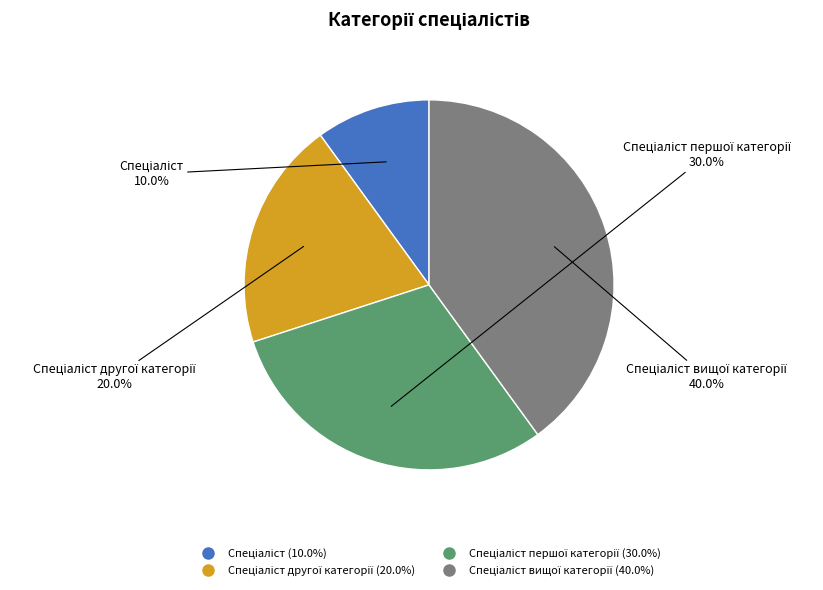

How many segments does this pie chart have?

4